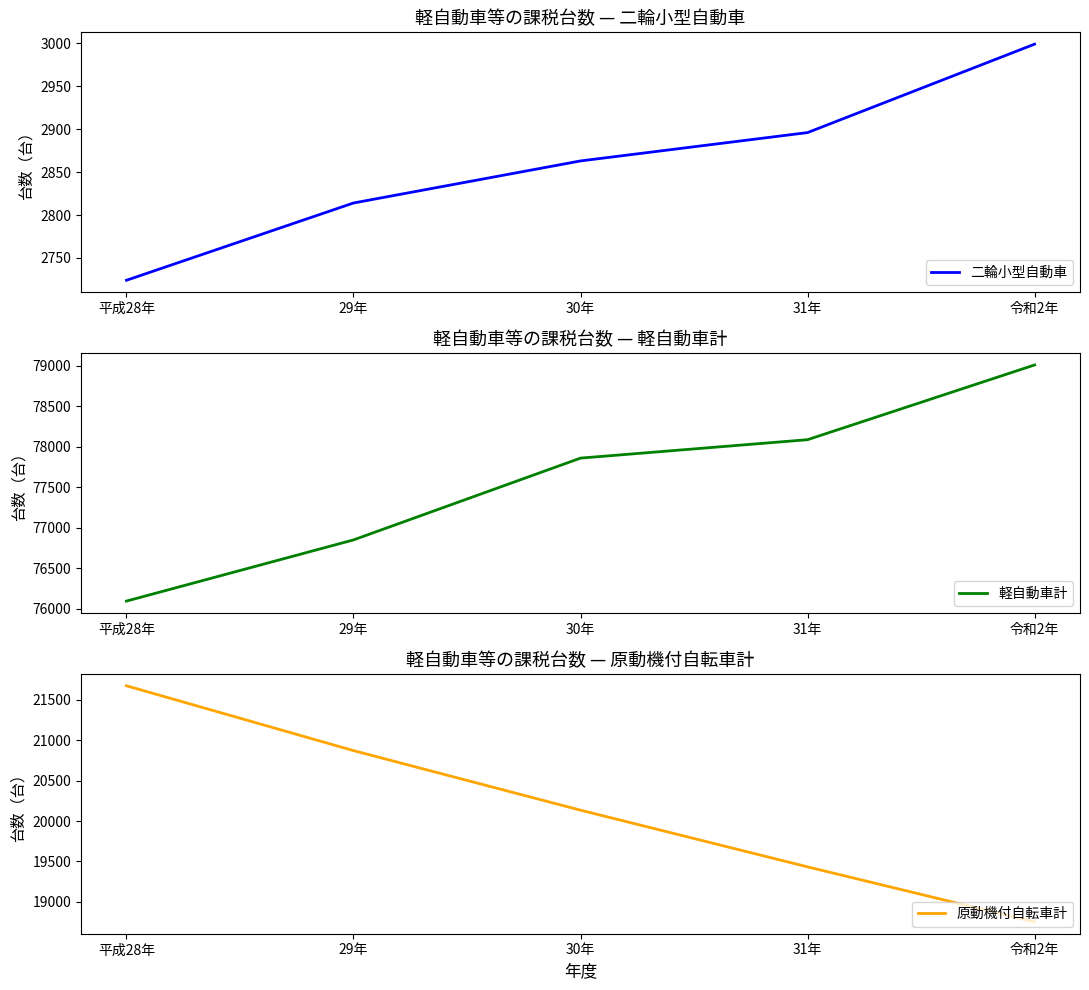

What is the label of the 4th point from the right?

29年